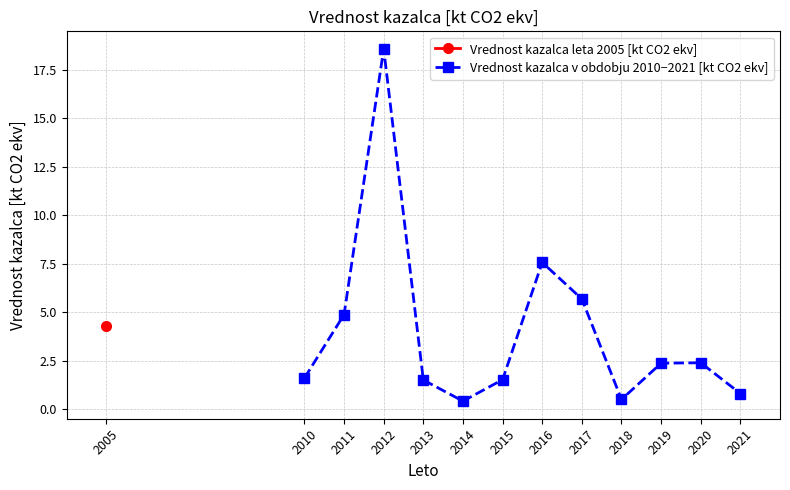

How many values are below 2?

6